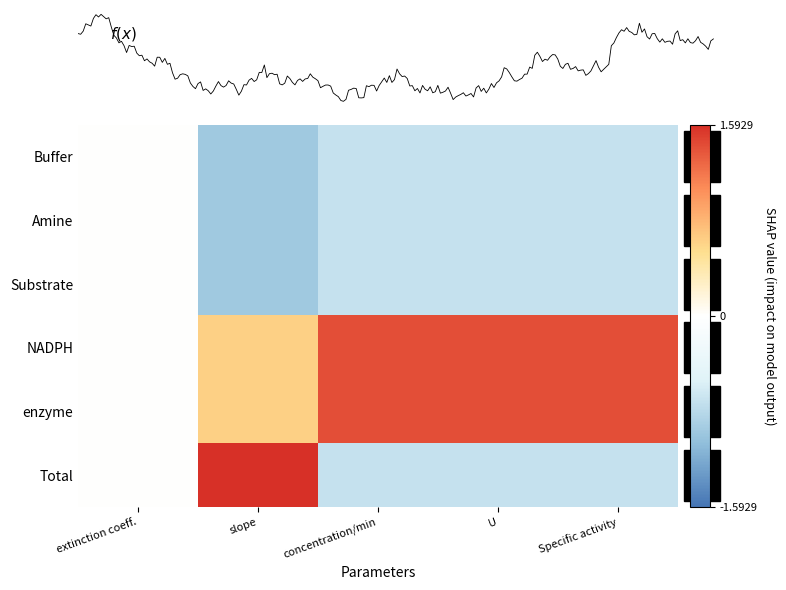

Reading right to left, transcribe all the data shown in this chart.

Buffer: Specific activity=-0.7	U=-0.7	concentration/min=-0.7	slope=-0.9	extinction coeff.=0.0
Amine: Specific activity=-0.7	U=-0.7	concentration/min=-0.7	slope=-0.9	extinction coeff.=0.0
Substrate: Specific activity=-0.7	U=-0.7	concentration/min=-0.7	slope=-0.9	extinction coeff.=0.0
NADPH: Specific activity=1.4	U=1.4	concentration/min=1.4	slope=0.6	extinction coeff.=0.0
enzyme: Specific activity=1.4	U=1.4	concentration/min=1.4	slope=0.6	extinction coeff.=0.0
Total: Specific activity=-0.7	U=-0.7	concentration/min=-0.7	slope=1.6	extinction coeff.=0.0